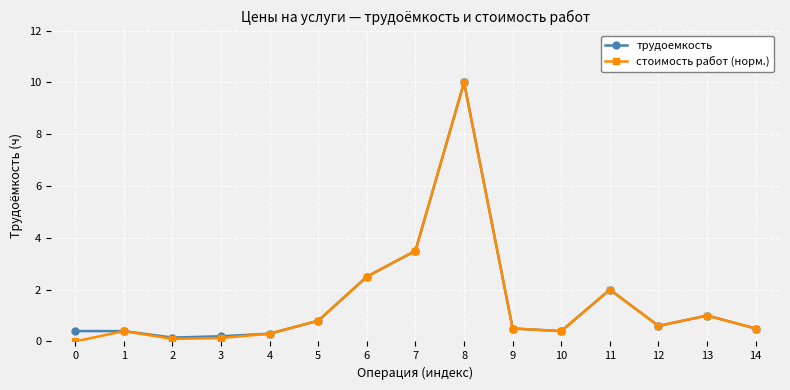

True or false: трудоемкость has more than 2 points higher than both neighbors.

True